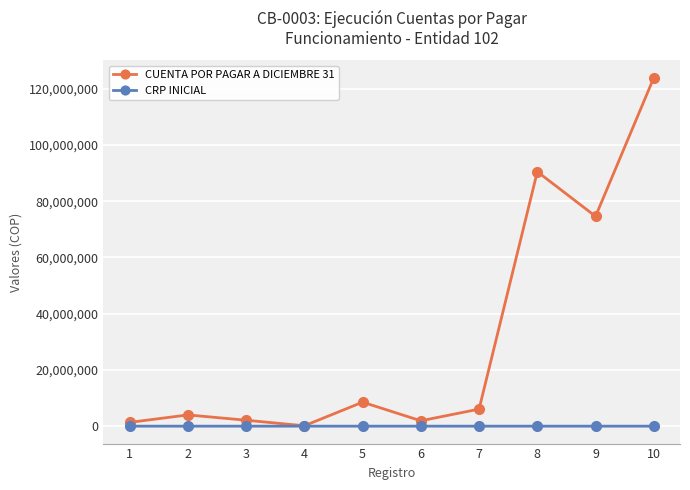

Is it true that CRP INICIAL equals 1158 at 10?

True